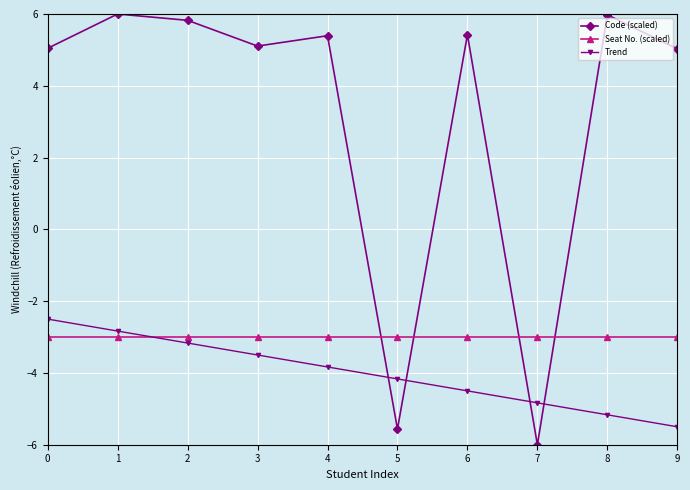

True or false: Code (scaled) has more than 0 points higher than both neighbors.

True